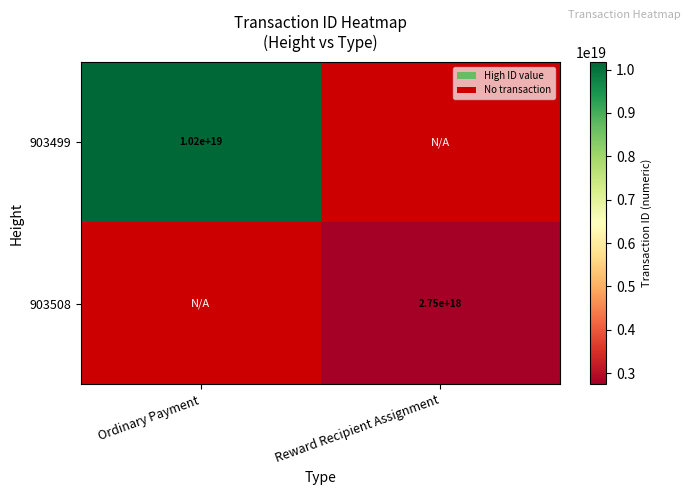

The value of 903499 at Ordinary Payment is 10200000000000000000. True or false?

True